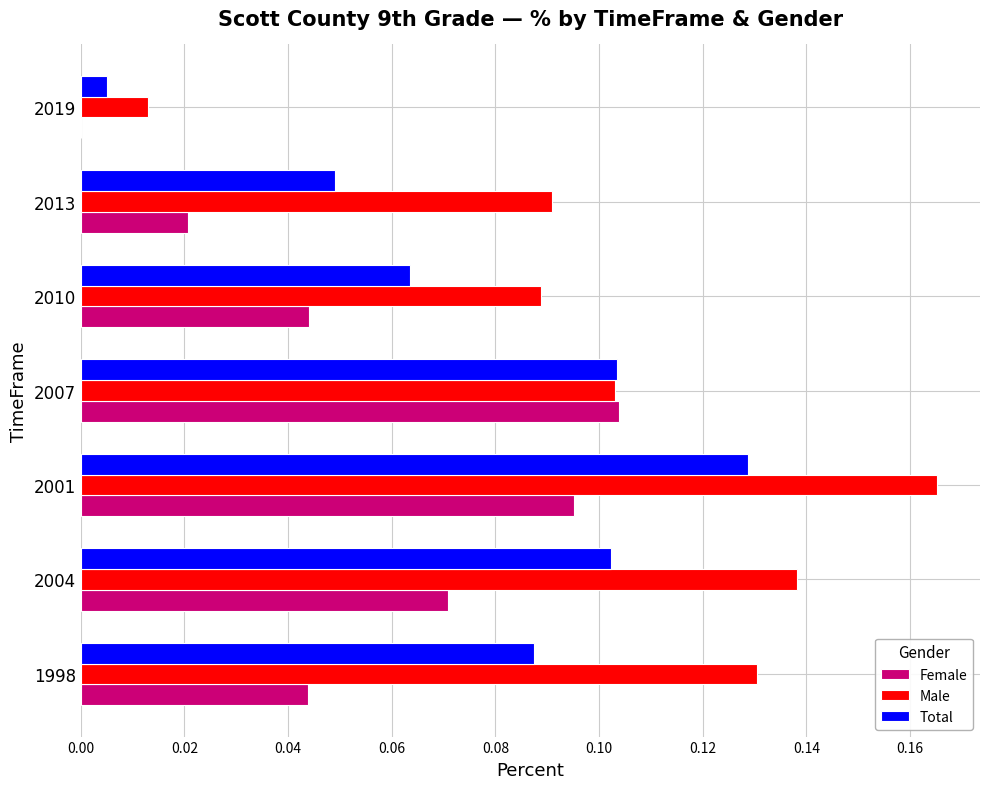

What is the sum of all Female values?

0.4